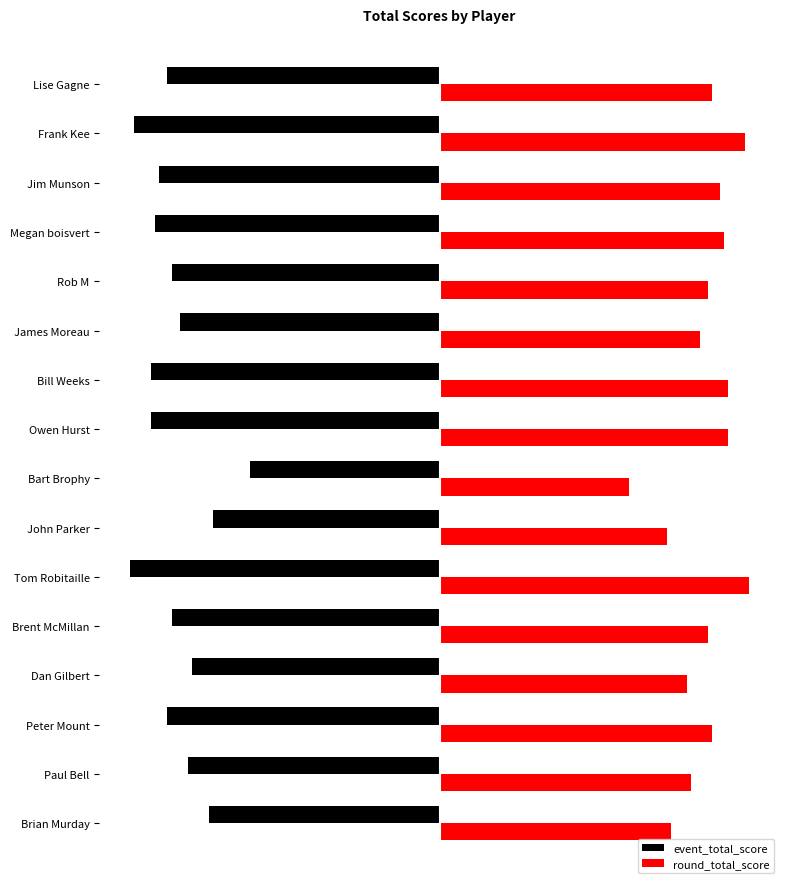

What are all the series names shown in the legend?

event_total_score, round_total_score